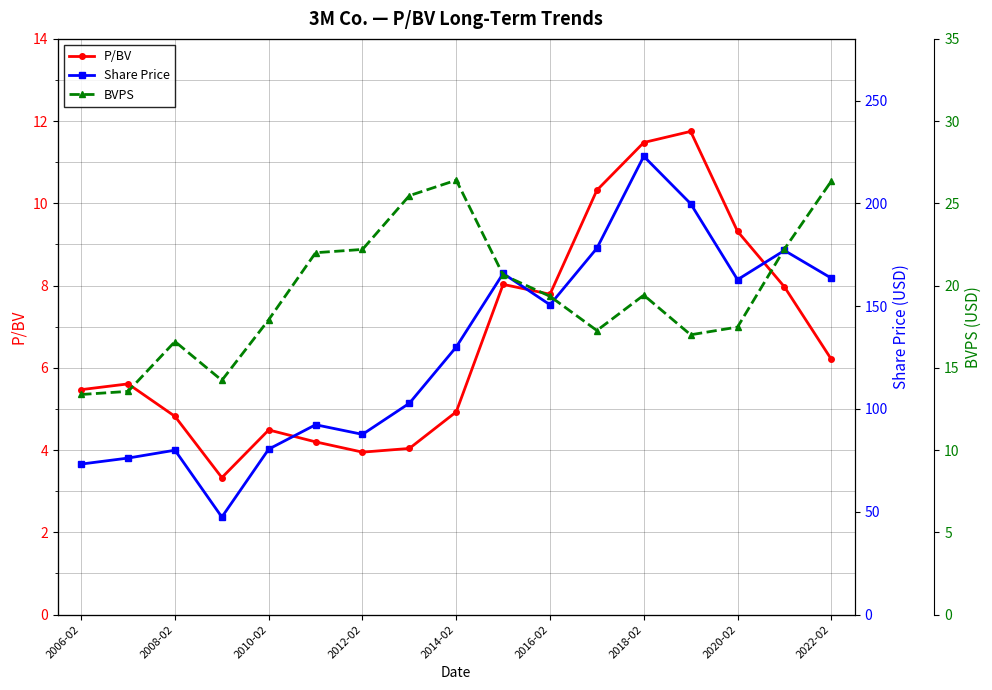

What is the maximum value for P/BV?

11.8